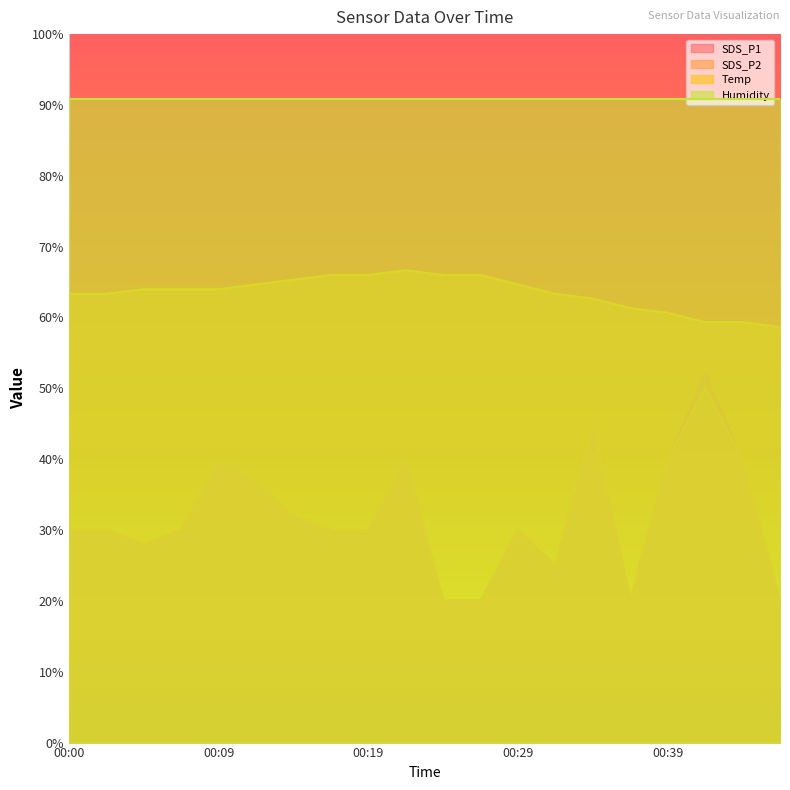

How many lines are shown in the chart?

4